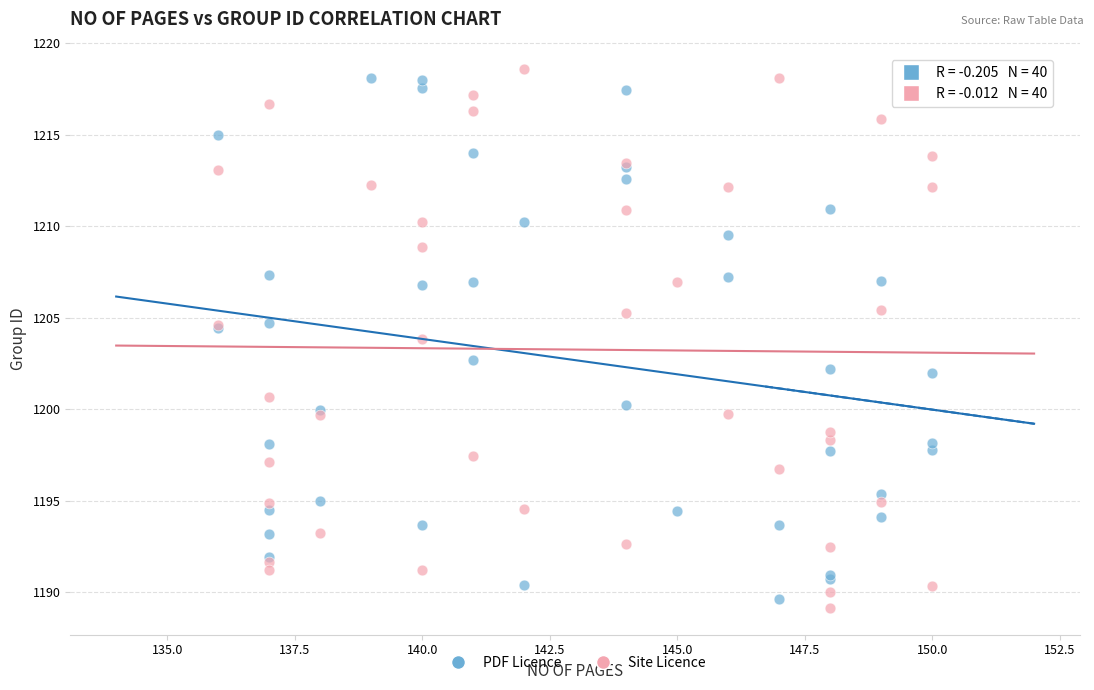

What is the X range (max minus min) for the scatter plot?

14.0